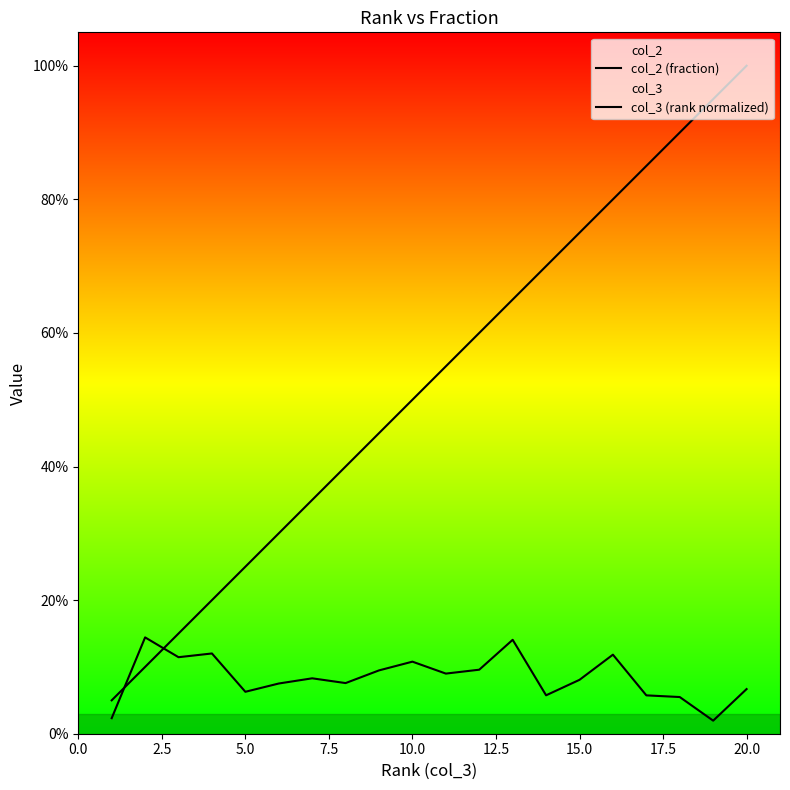

Which series ends up on top after the final intersection of col_2 (fraction) and col_3 (rank normalized)?

col_3 (rank normalized)